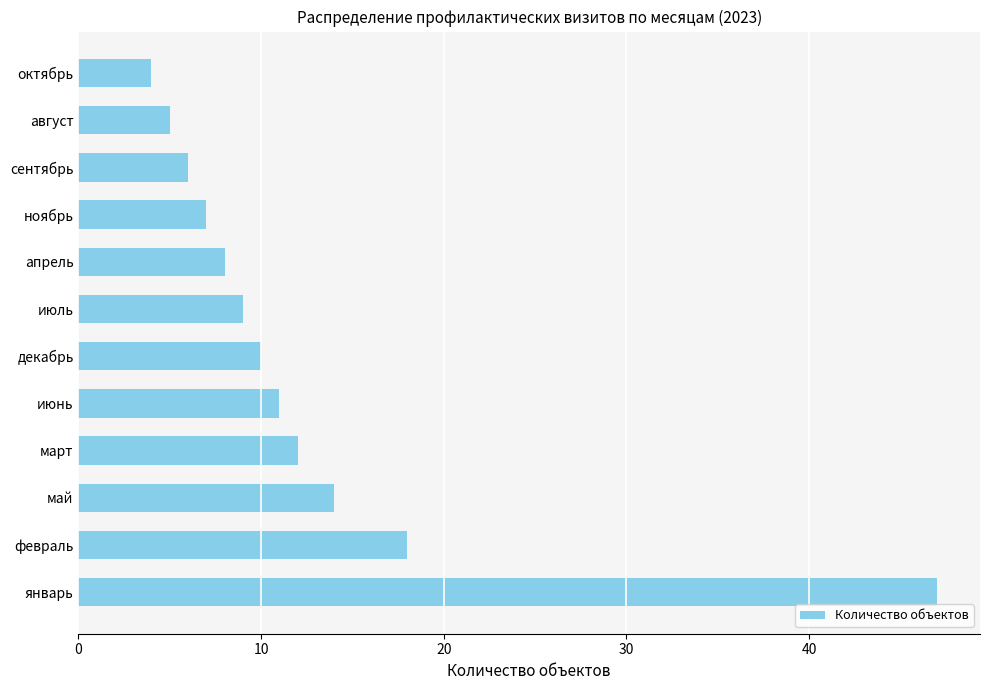

Where is the data nearest to the value 25?

февраль